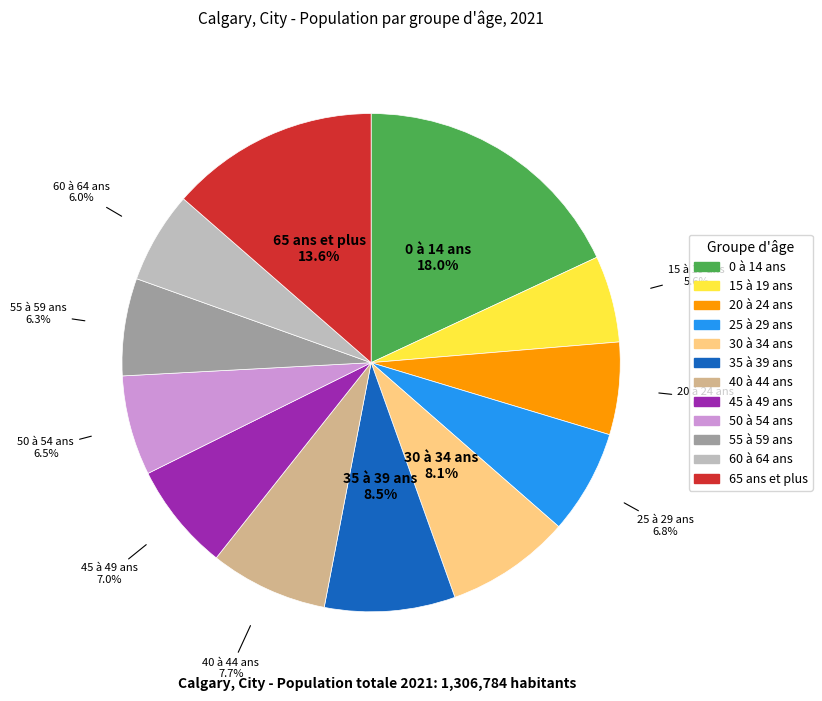

How much of the chart is everything except 35 à 39 ans?

91.5%